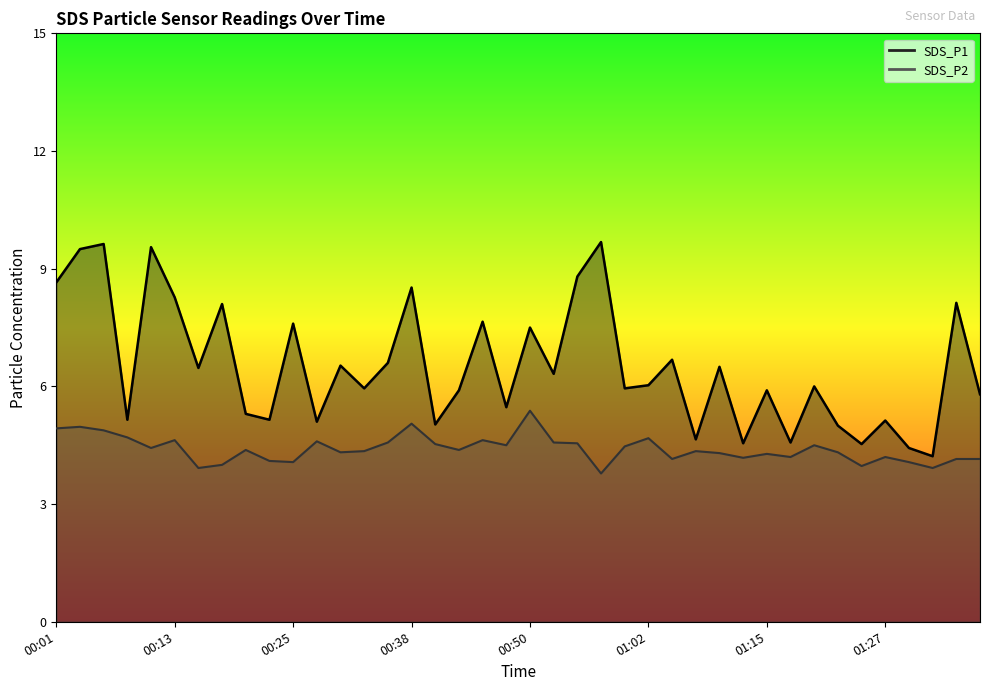

Is the value of SDS_P1 at 00:03 greater than the value of SDS_P2 at 00:18?

Yes